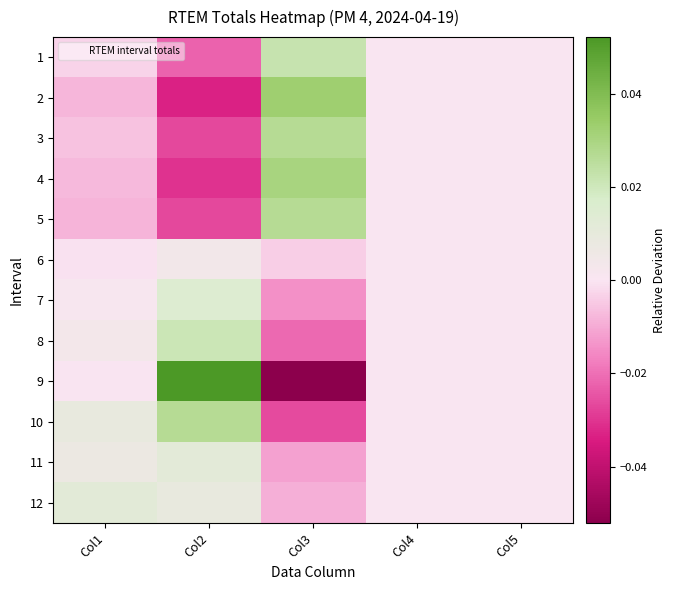

Between Col2 and Col4, which series saw the biggest shift?

9